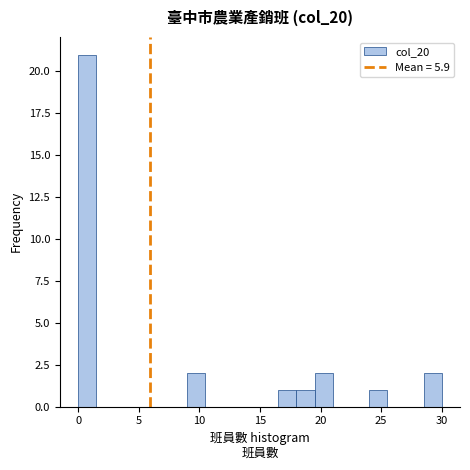

Around what value on the x-axis is the tallest bar? Give the approximate position of its centre, as read against the axis.

1.0